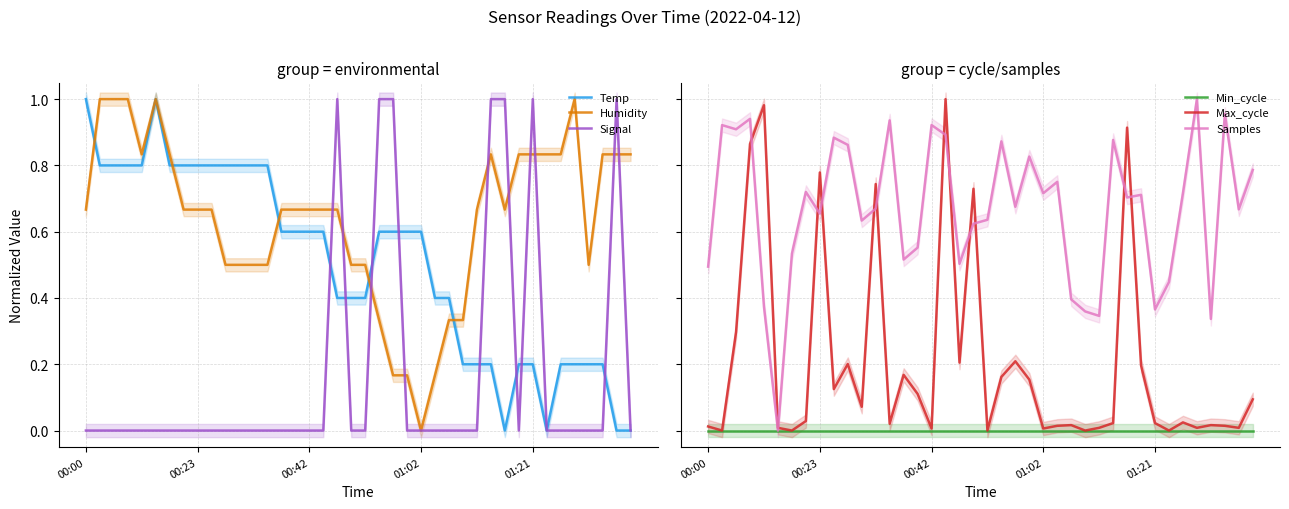

What is the maximum value for Temp?

1.0